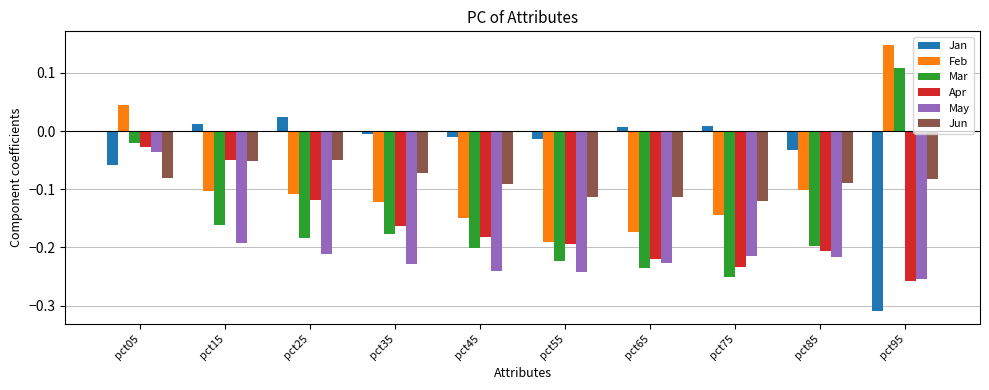

How many values in the Mar series exceed 0?

1